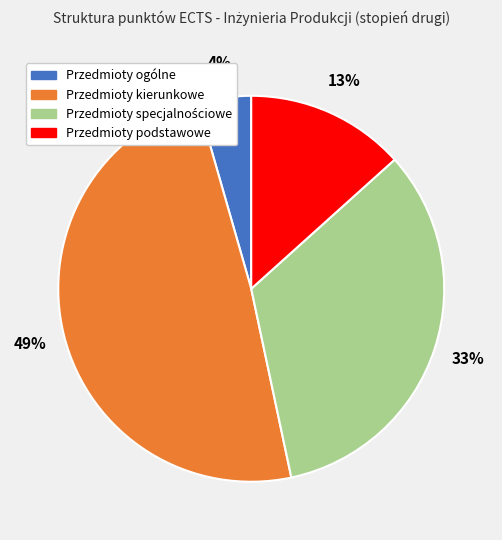

Is there a majority slice in this chart?

No